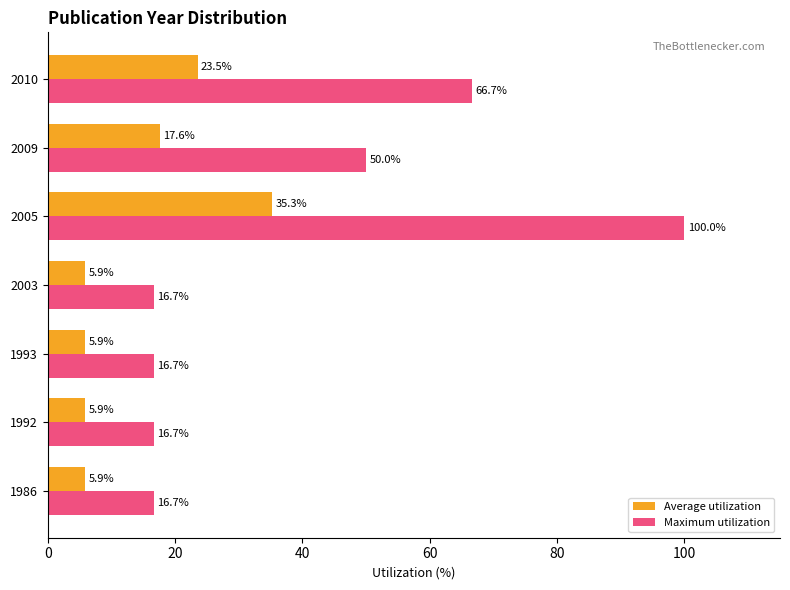

What is the sum of the Average utilization values at 2005 and 1992?

41.2